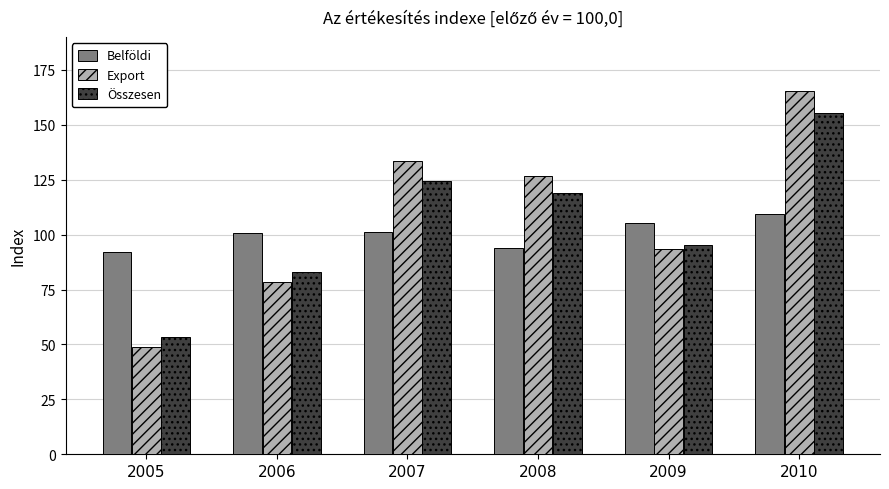

At which label does Export reach its peak?

2010